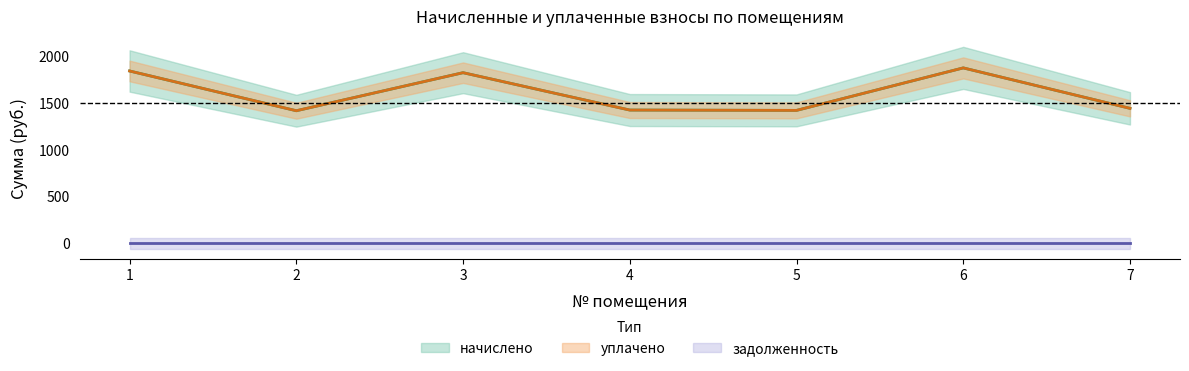

Which has a higher value, 7 or 5?

7